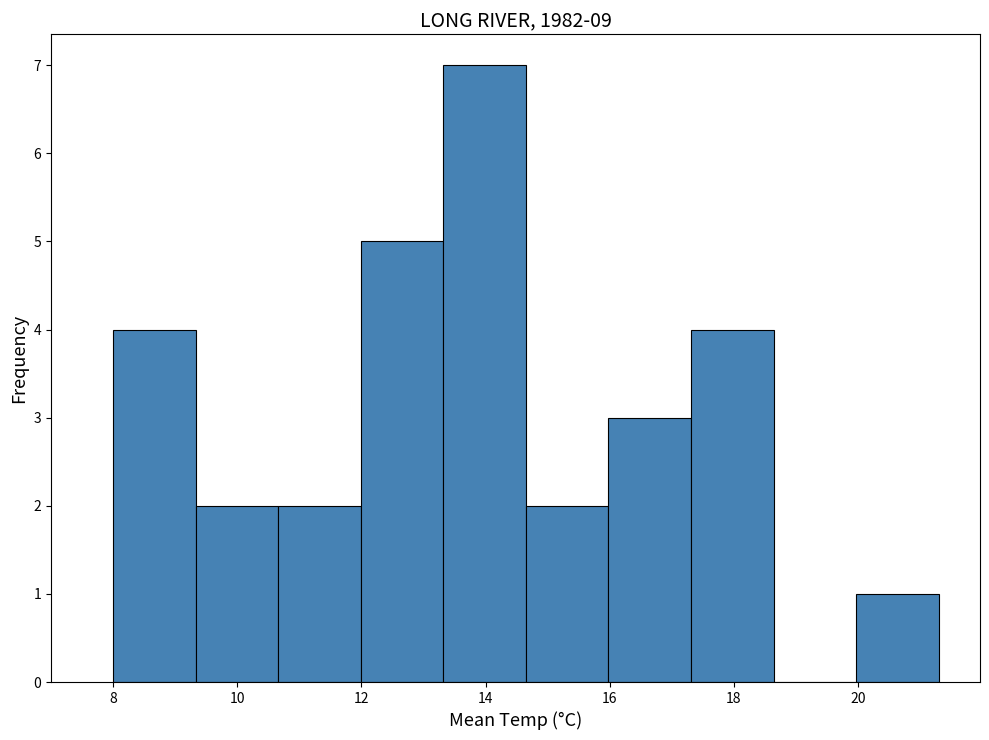

Reading left to right, list every bar in this chart as the range it spans on the x-axis followed by its height. Neither the bar edges nor the heights are printed on the chart, so give them approximately, as read against the axes.

8.0 to 9.4: 4
9.4 to 10.6: 2
10.6 to 12.0: 2
12.0 to 13.4: 5
13.4 to 14.6: 7
14.6 to 16.0: 2
16.0 to 17.4: 3
17.4 to 18.6: 4
18.6 to 20.0: 0
20.0 to 21.4: 1